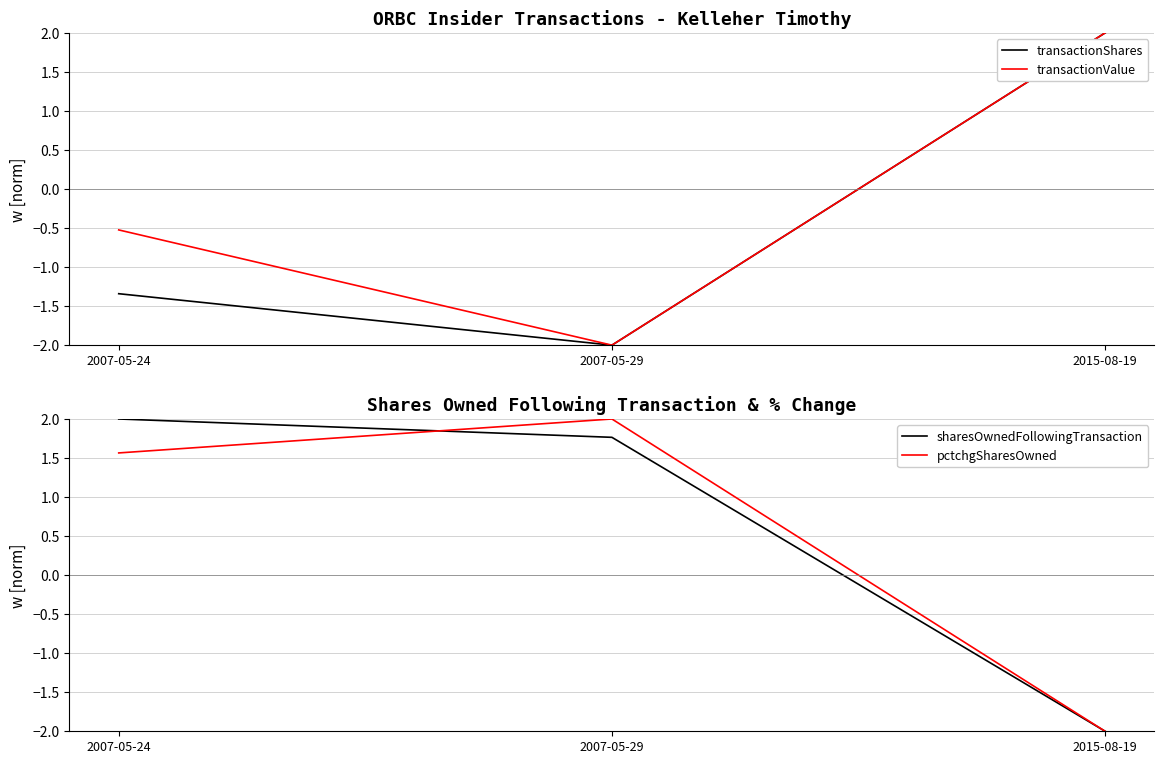

What is the average value of the pctchgSharesOwned series?

0.5